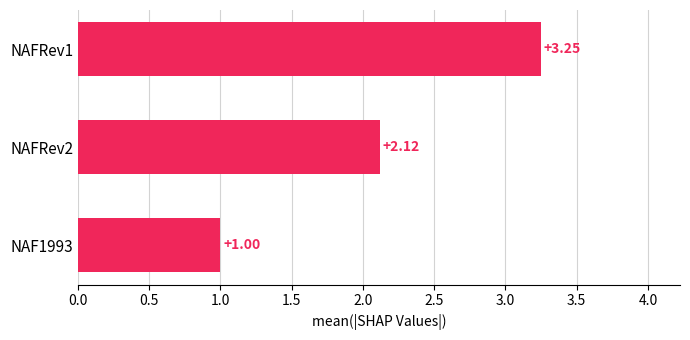

List the labels in order of value, smallest first.

NAF1993, NAFRev2, NAFRev1